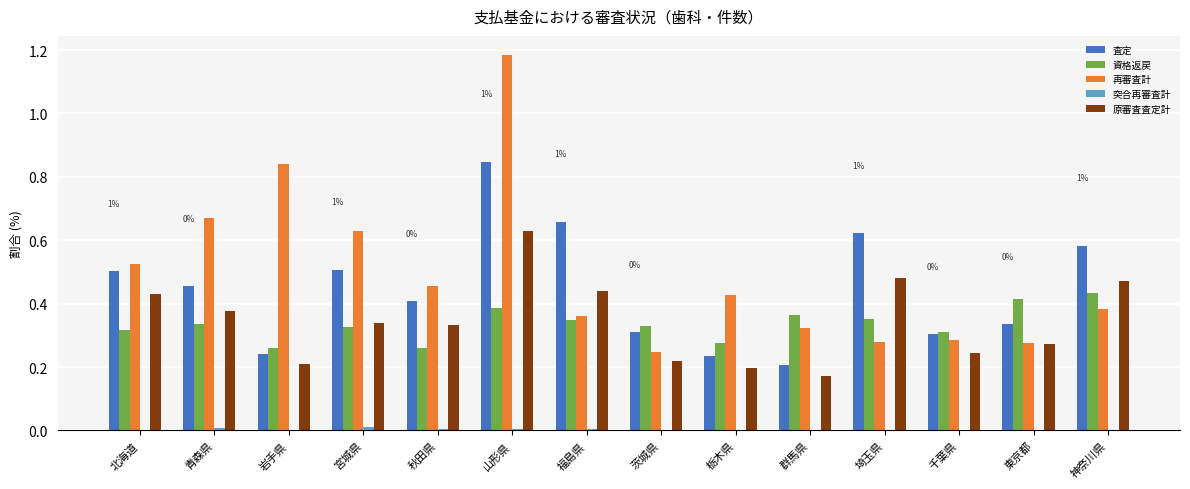

At which label does 原審査査定計 reach its peak?

山形県